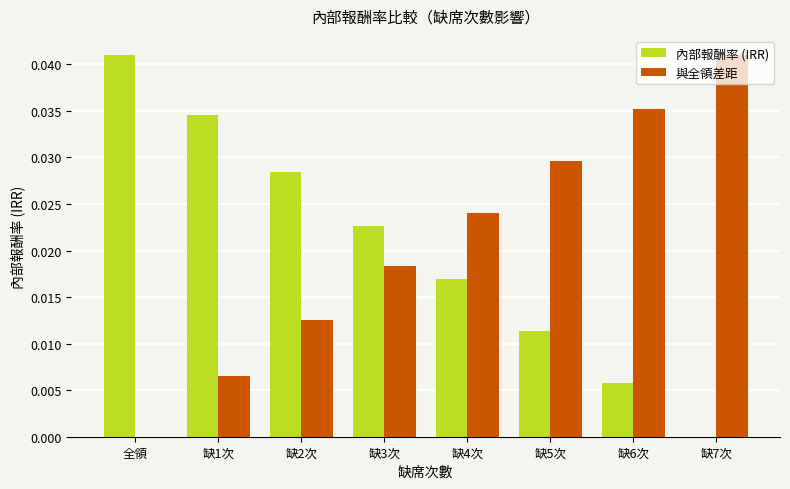

Is the value of 內部報酬率 (IRR) at 缺3次 greater than the value of 與全領差距 at 缺7次?

No